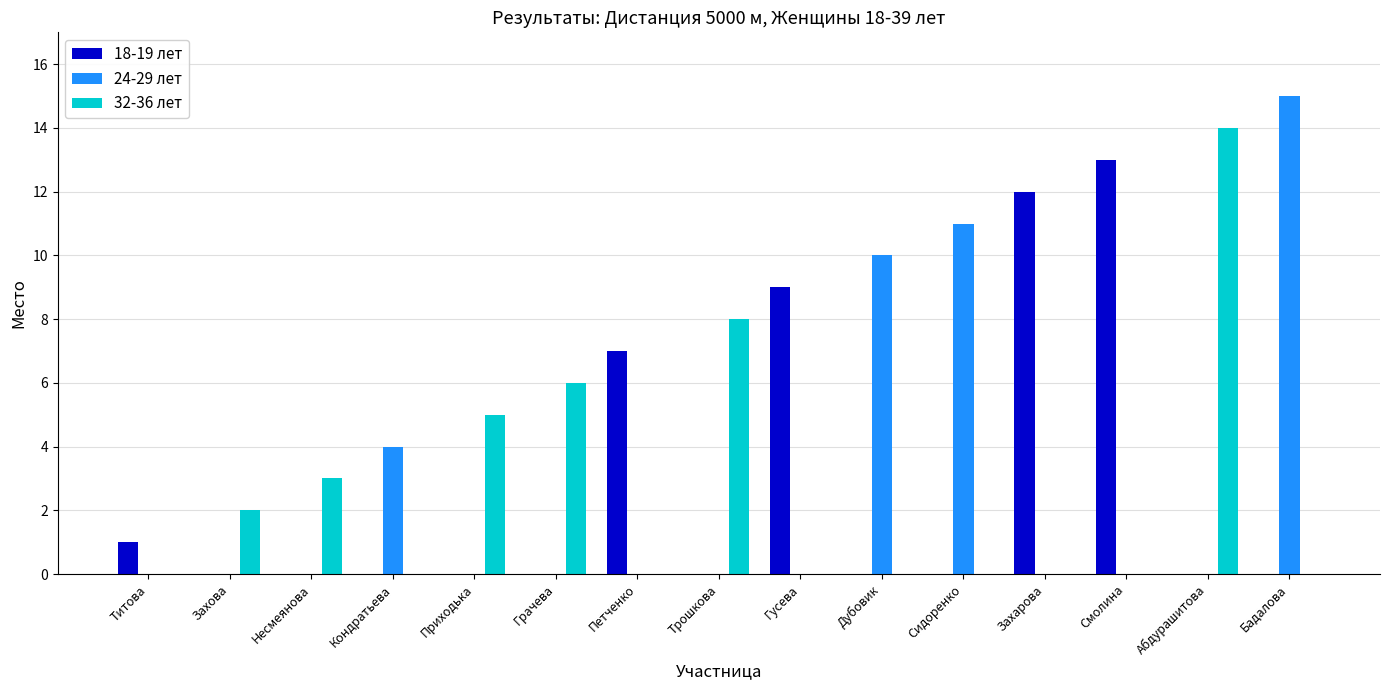

Is the value of 24-29 лет at Бадалова greater than the value of 32-36 лет at Гусева?

Yes